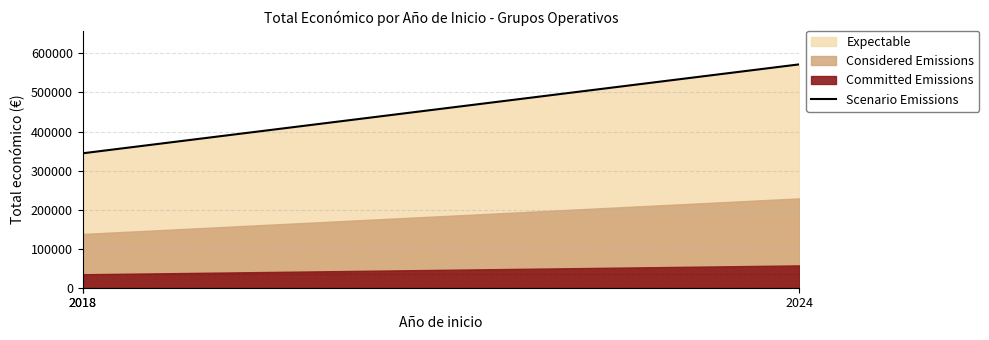

Is it true that the value at 2018 is 16669?

False